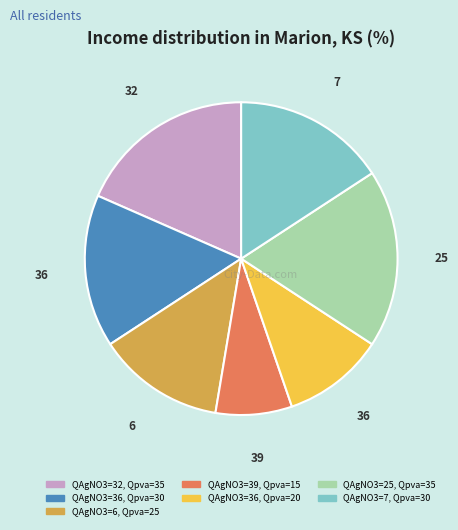

Does any single category account for the majority?

No